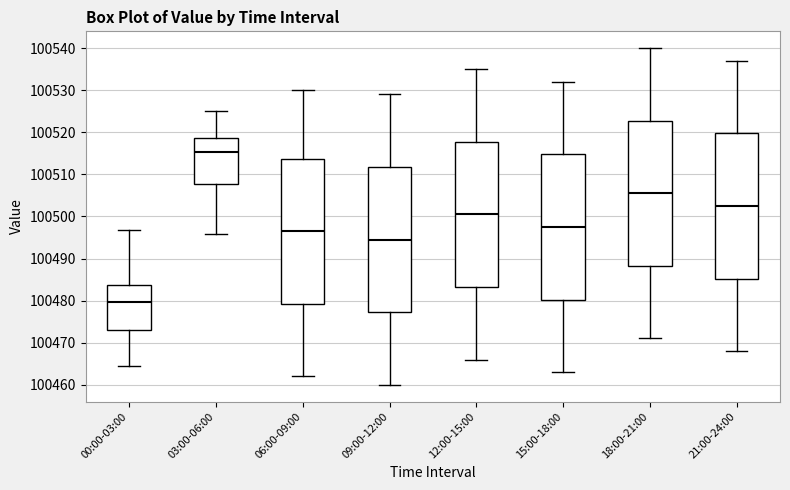

Reading left to right, read every box against the y-axis: the position of its median line, the range the box covers, and the ends of its whiskers. The values are not printed on the chart, so give them approximately, as read against the axis.

00:00-03:00: median 100480, box 100473 to 100484, whiskers 100464 to 100497
03:00-06:00: median 100515, box 100508 to 100519, whiskers 100496 to 100525
06:00-09:00: median 100497, box 100479 to 100514, whiskers 100462 to 100530
09:00-12:00: median 100495, box 100477 to 100512, whiskers 100460 to 100529
12:00-15:00: median 100501, box 100483 to 100518, whiskers 100466 to 100535
15:00-18:00: median 100498, box 100480 to 100515, whiskers 100463 to 100532
18:00-21:00: median 100506, box 100488 to 100523, whiskers 100471 to 100540
21:00-24:00: median 100503, box 100485 to 100520, whiskers 100468 to 100537